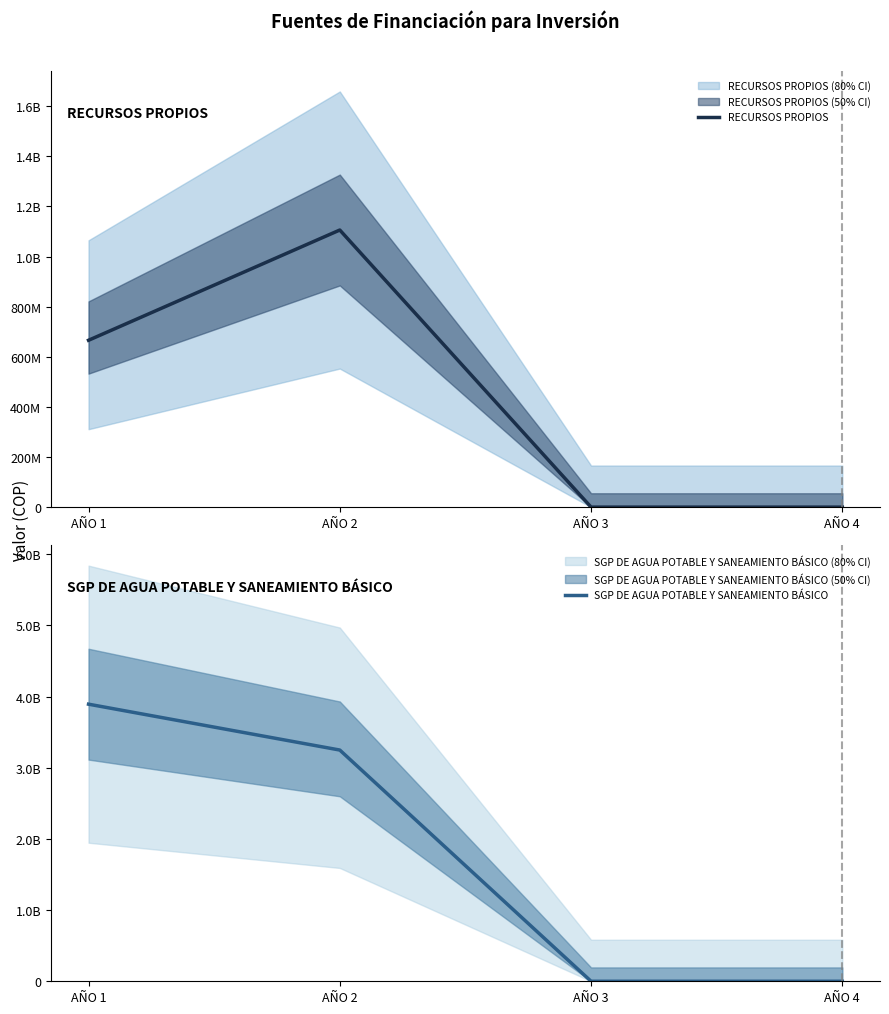

Rank the series by their maximum value, from lowest to highest.

RECURSOS PROPIOS, SGP DE AGUA POTABLE Y SANEAMIENTO BÁSICO